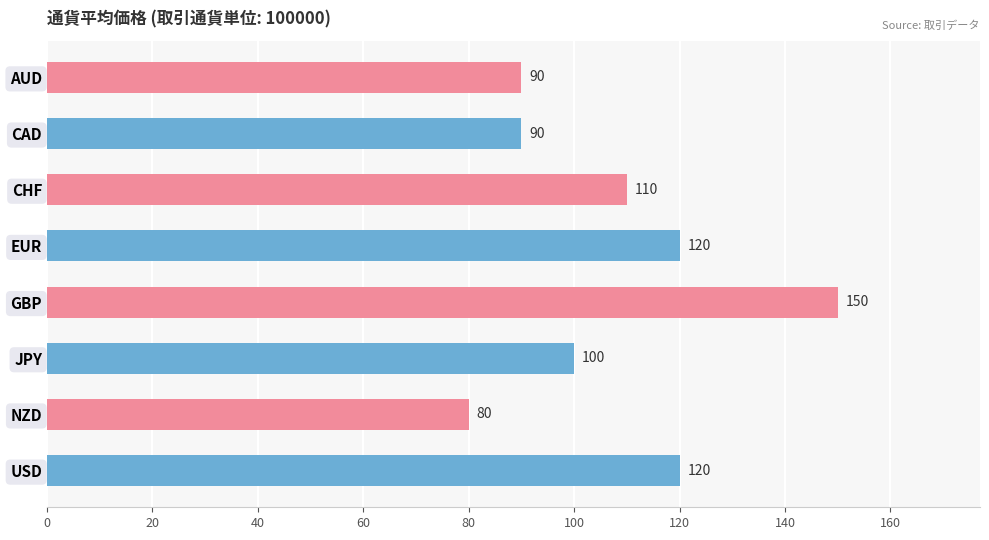

Reading top to bottom, what are all the values shown in this chart?

90	90	110	120	150	100	80	120